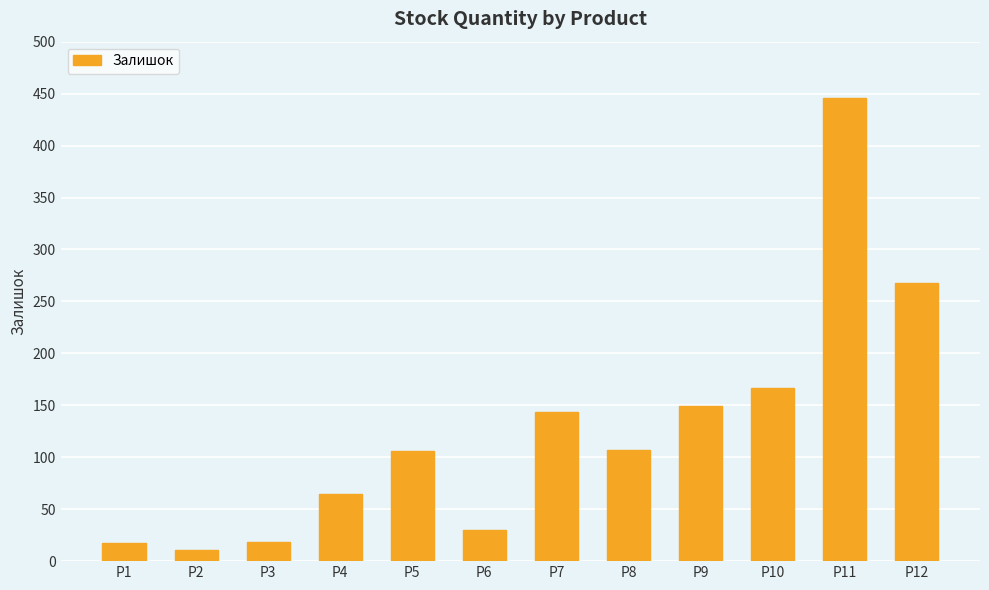

What is the change in value from P1 to P4?

+48